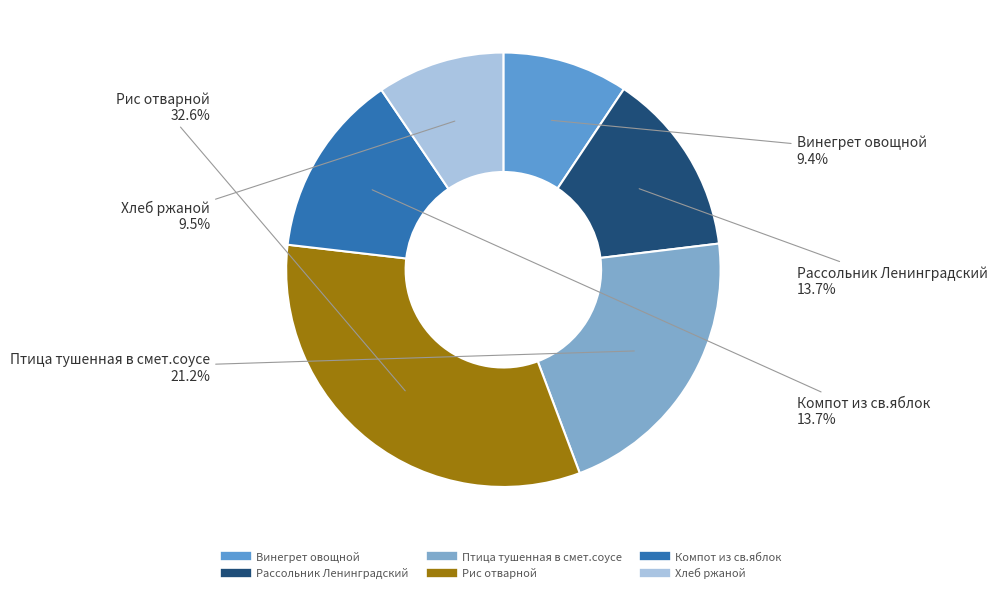

Which category has the biggest portion of the pie?

Рис отварной